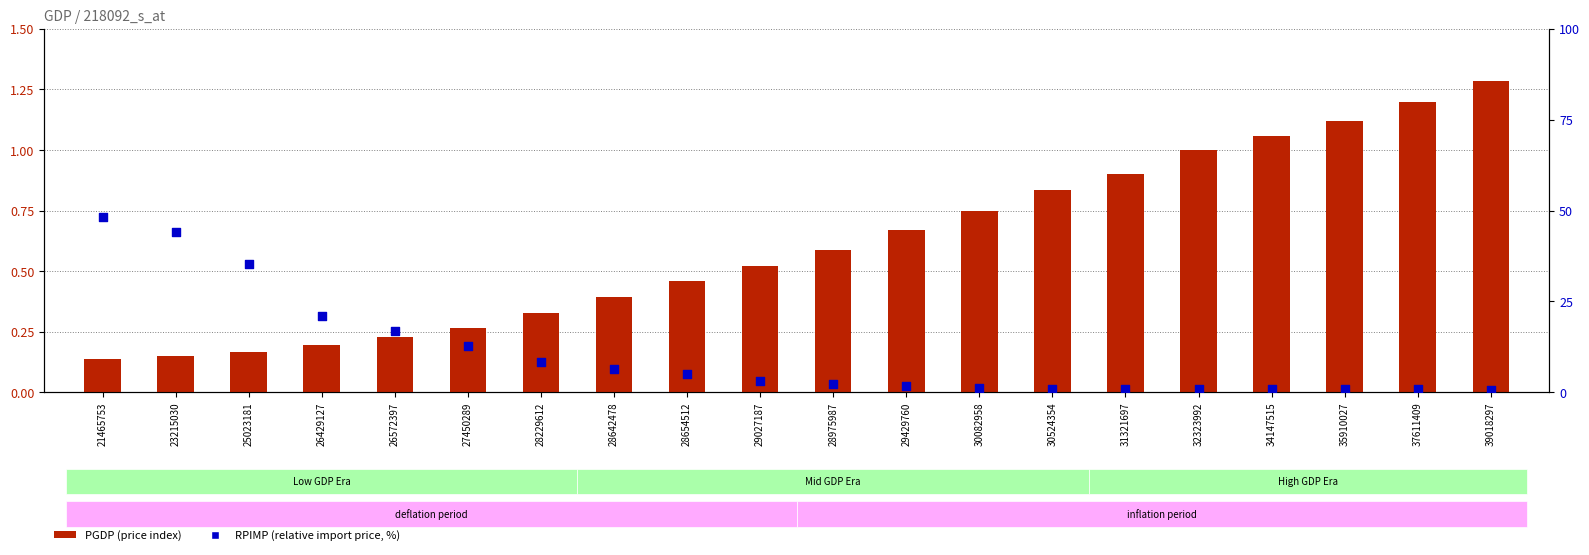

Is the value of PGDP (price index) at 29027187 greater than the value of RPIMP (relative import price, %) at 34147515?

No